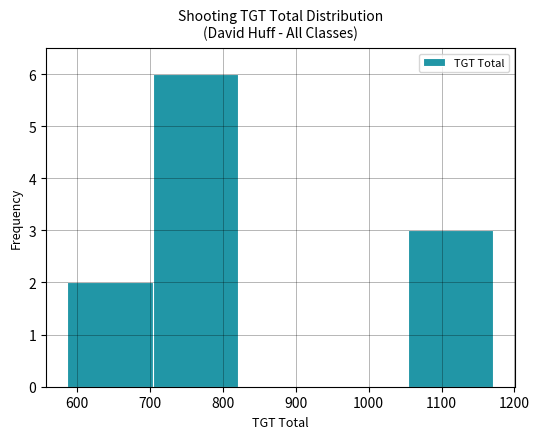

What is the height of the bar covering 1050 to 1170 on the x-axis? Neither the bar edges nor the heights are printed on the chart, so give them approximately, as read against the axes.

3